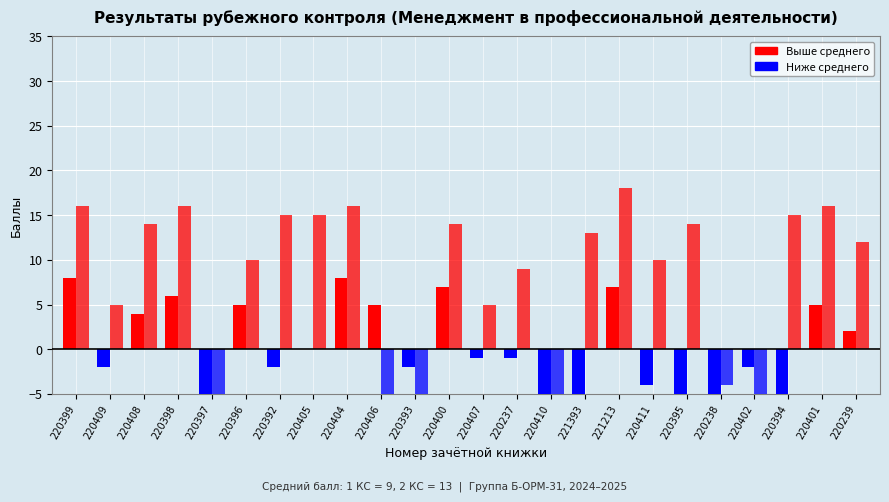

How many values in the 1 КС series exceed -1?

11